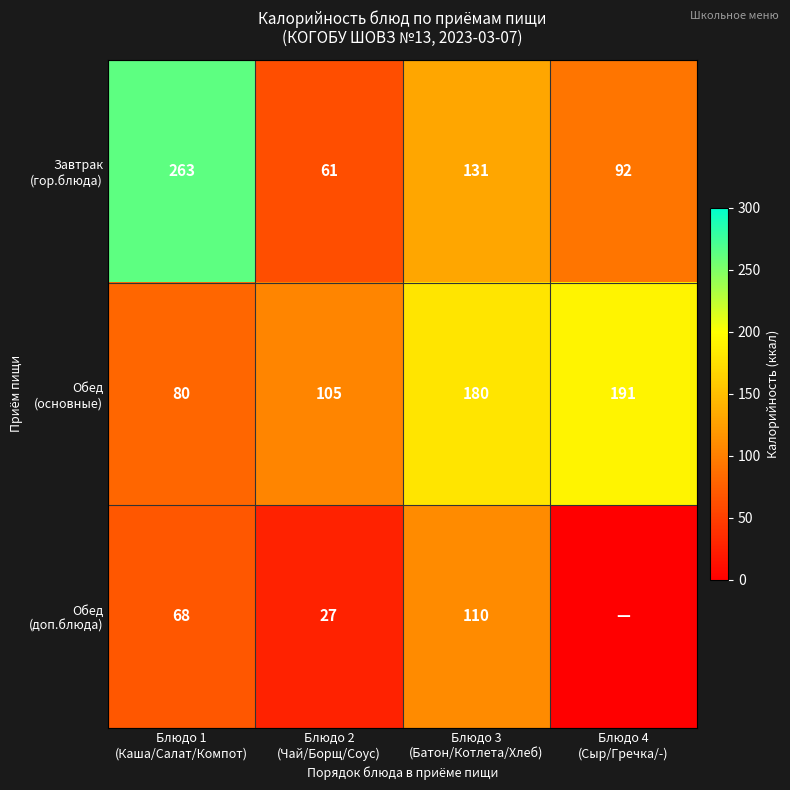

What is the total value across all series at Блюдо 1
(Каша/Салат/Компот)?

411